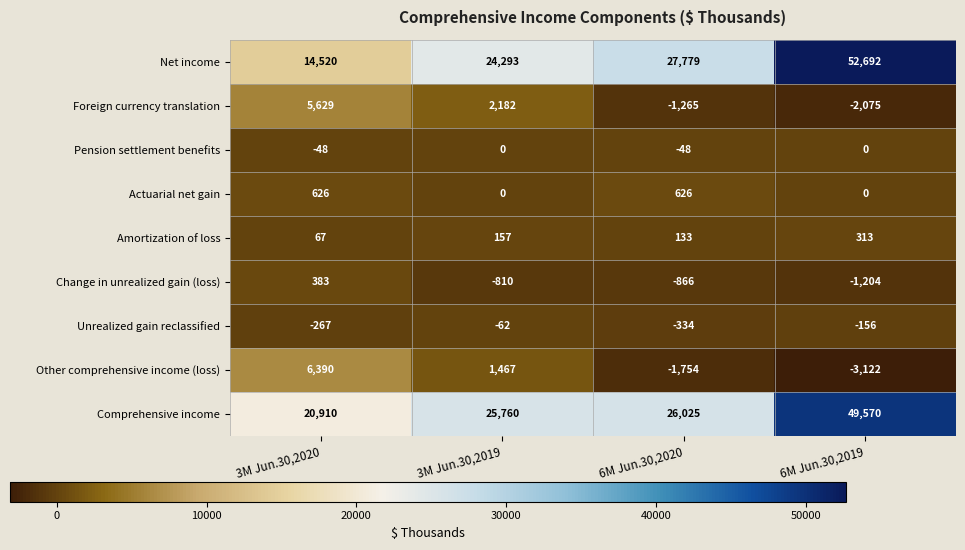

The Actuarial net gain series shows 221 at 3M Jun.30,2019. True or false?

False